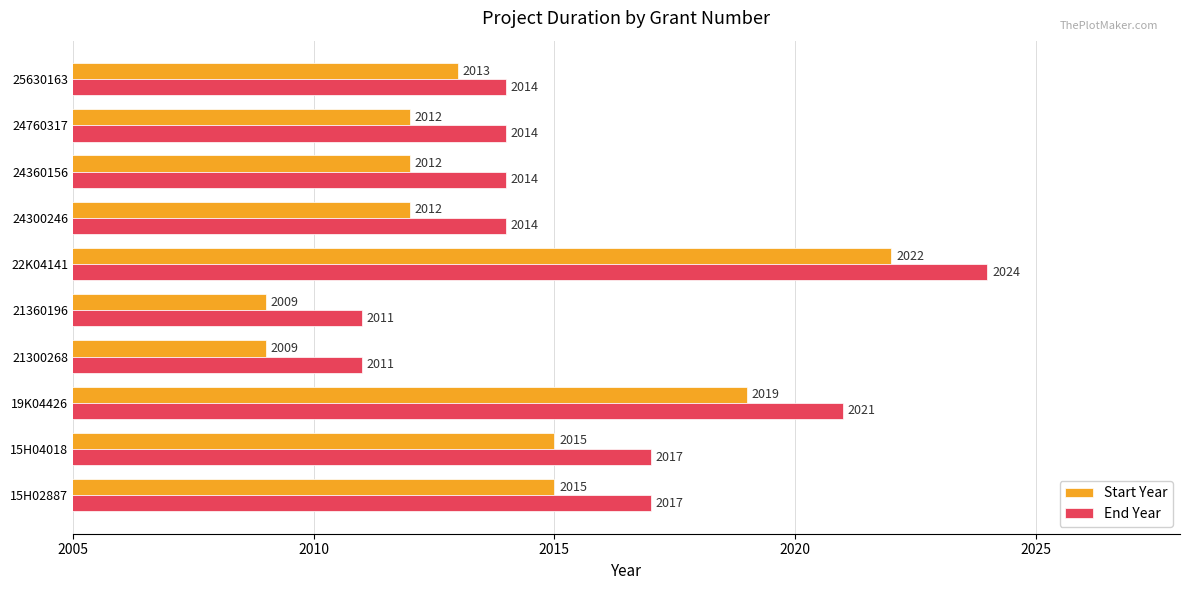

Which series has the largest total across all categories?

End Year